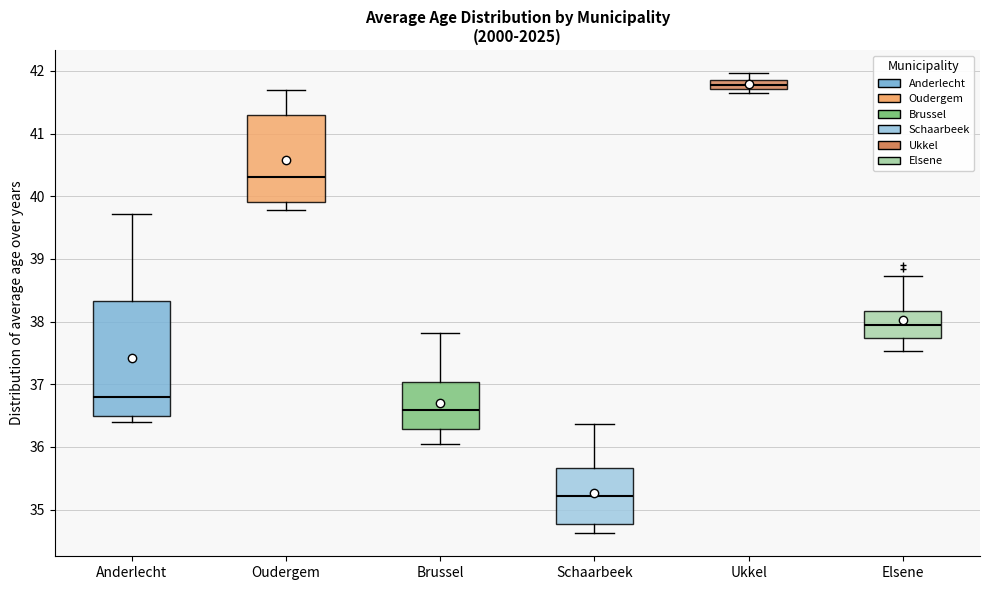

Comparing the boxes themselves (not the whiskers), which one is the tallest?

Anderlecht